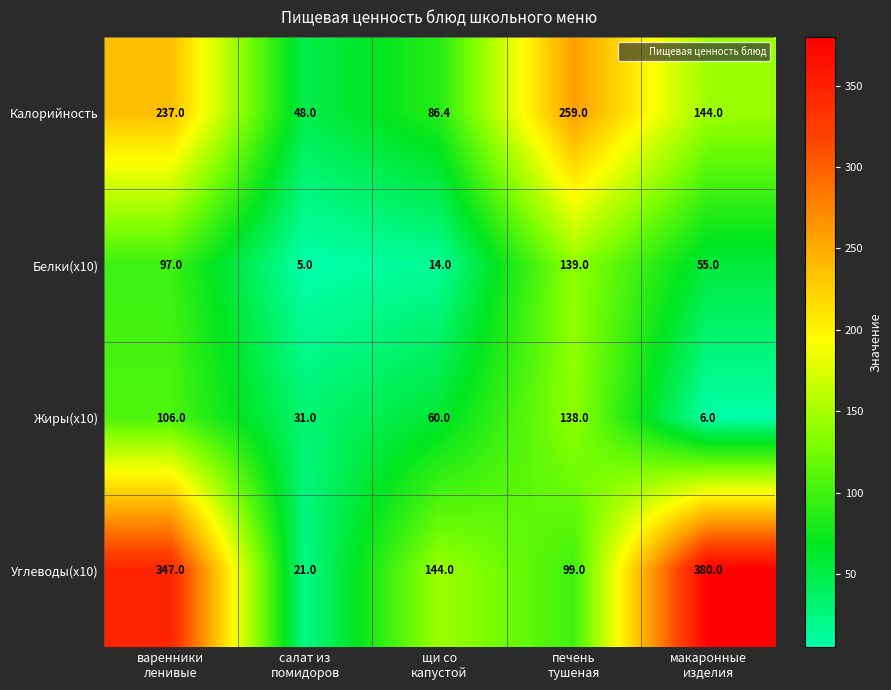

Reading left to right, extract all data points from this chart.

Калорийность: 237.0	48.0	86.4	259.0	144.0
Белки(x10): 97.0	5.0	14.0	139.0	55.0
Жиры(x10): 106.0	31.0	60.0	138.0	6.0
Углеводы(x10): 347.0	21.0	144.0	99.0	380.0